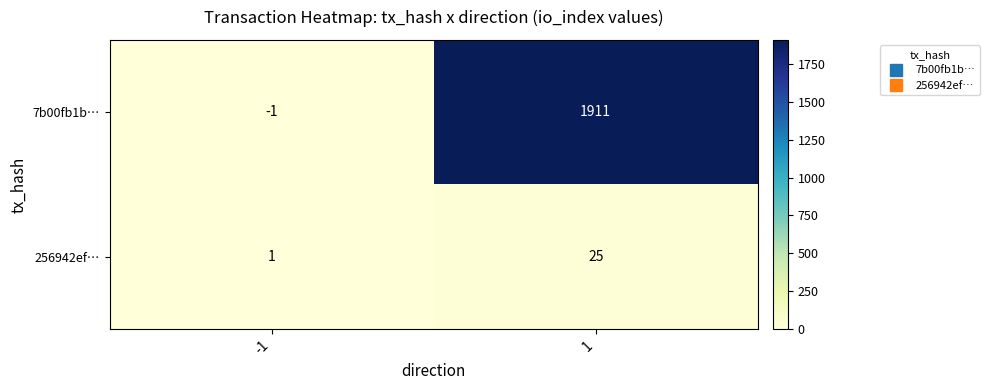

Rank the series by their average value, from lowest to highest.

256942ef…, 7b00fb1b…